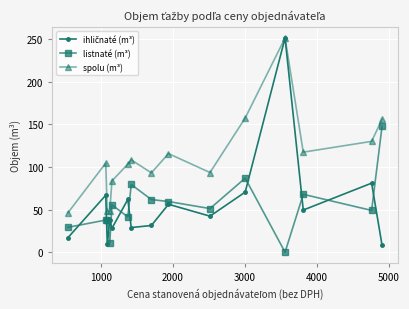

Which series has the largest total across all categories?

spolu (m³)